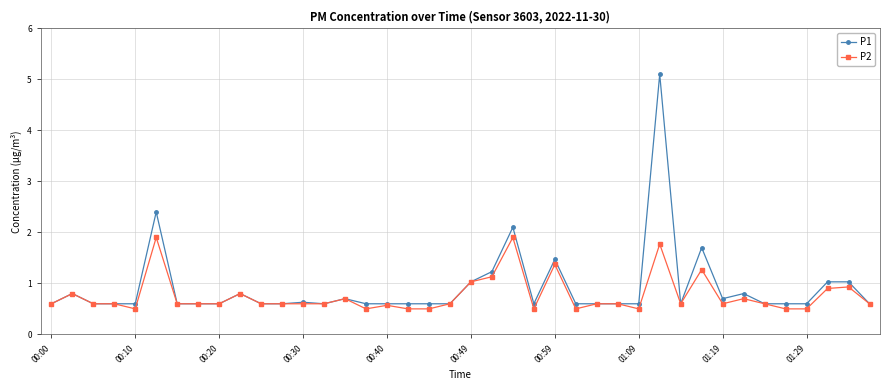

What is the value of the P2 point at the 7th from the left?

0.6